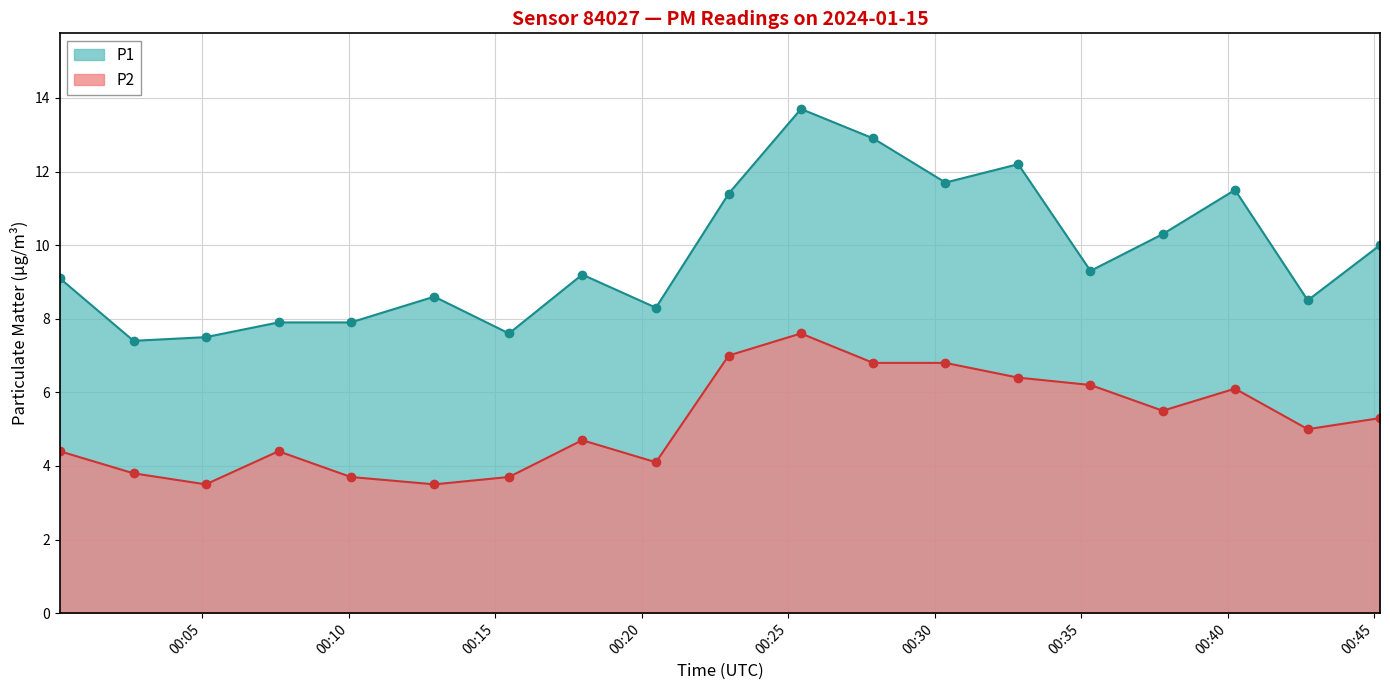

What is the approximate value of P2 at 2024-01-15T00:42:44?

5.0